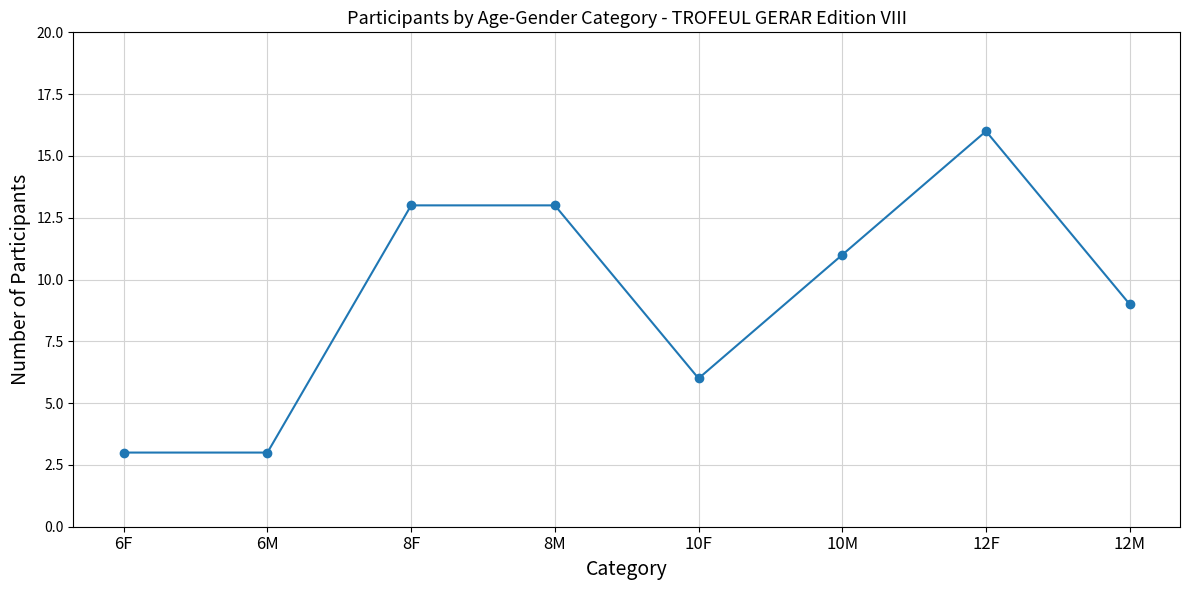

How many distinct data groups are displayed?

1